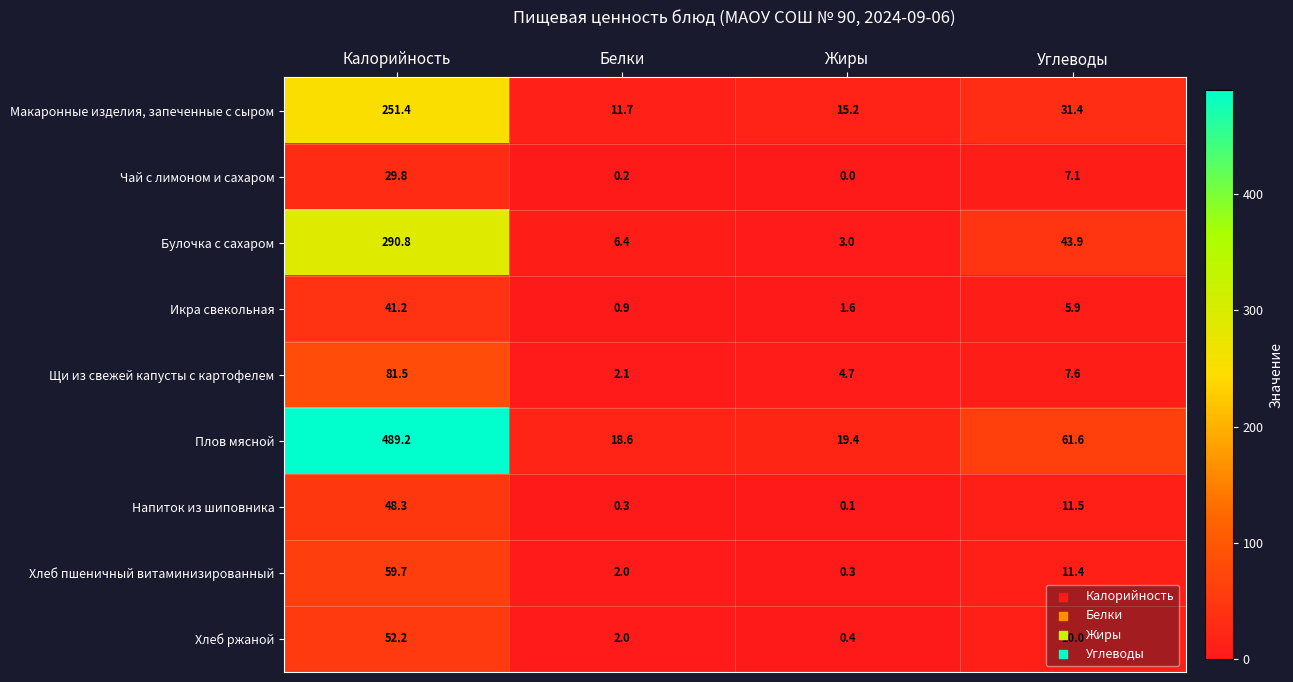

List the series in order of their peak value, highest first.

Плов мясной, Булочка с сахаром, Макаронные изделия, запеченные с сыром, Щи из свежей капусты с картофелем, Хлеб пшеничный витаминизированный, Хлеб ржаной, Напиток из шиповника, Икра свекольная, Чай с лимоном и сахаром